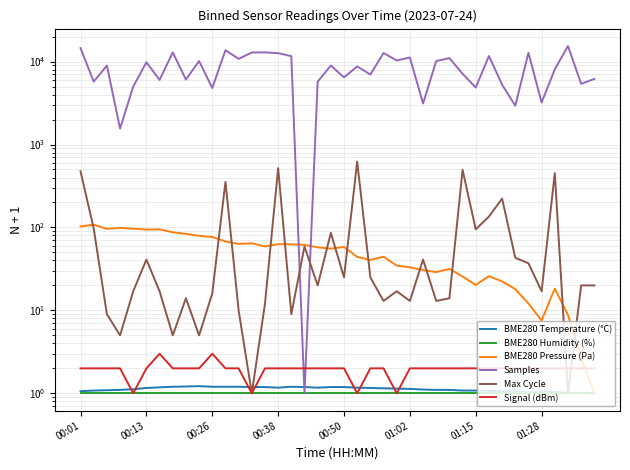

Which series ends up on top after the final intersection of Signal (dBm) and BME280 Temperature (°C)?

Signal (dBm)